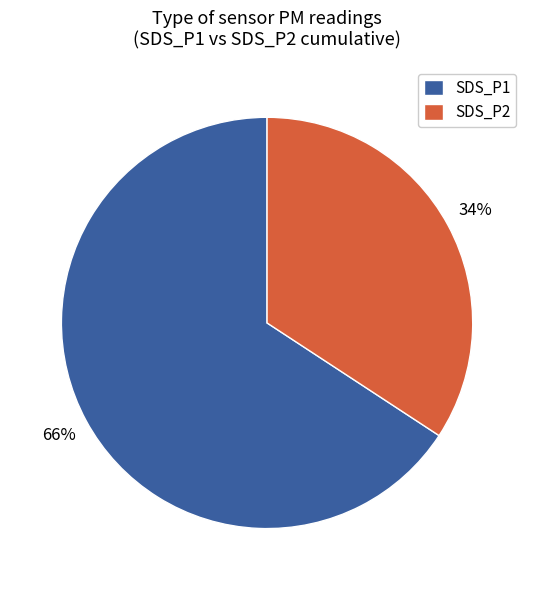

To the nearest percent, what portion does SDS_P1 represent?

66%